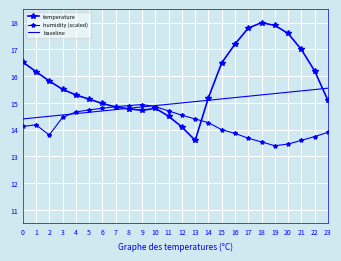

What is the average value of the temperature series?

15.8